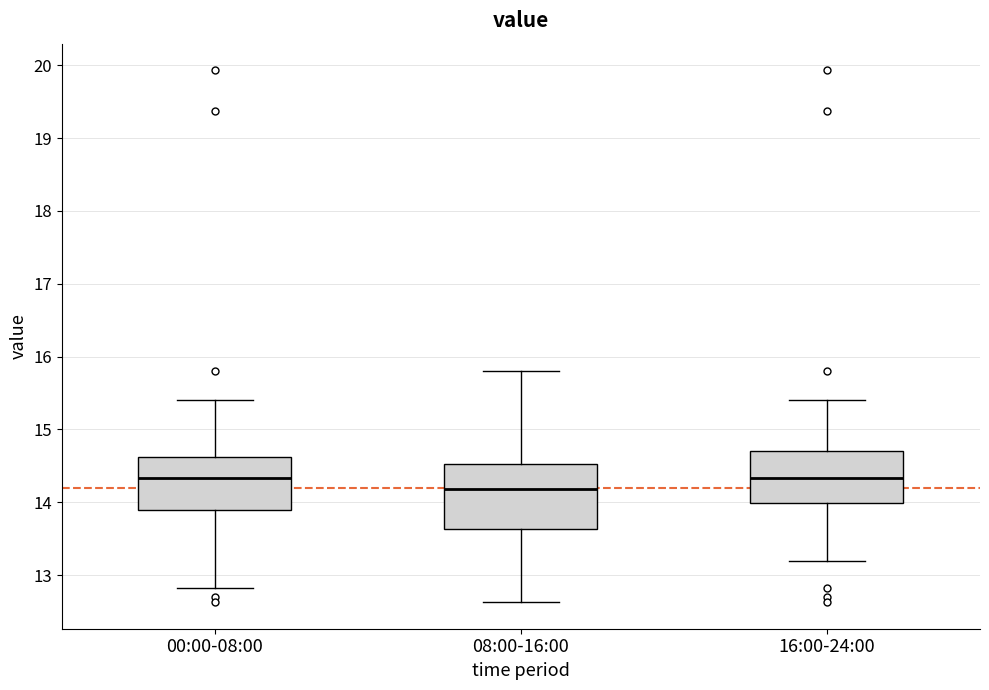

Which box's median line is the lowest?

08:00-16:00